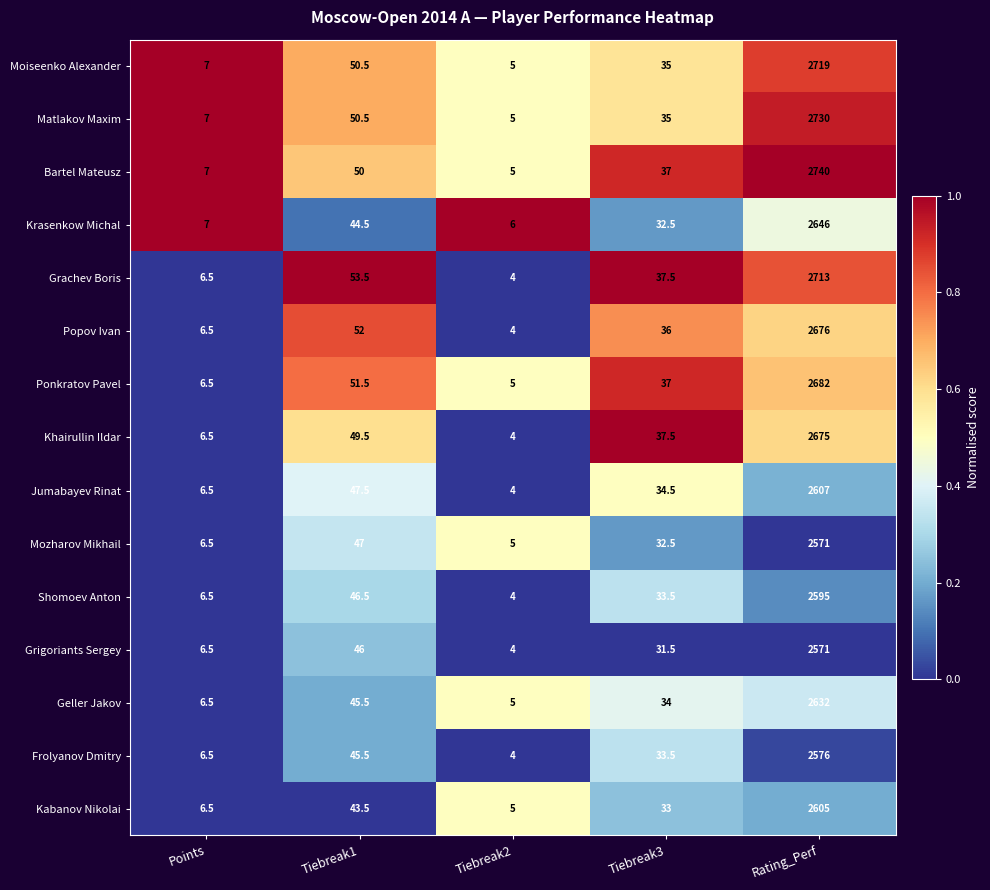

How many categories are shown in the chart?

5